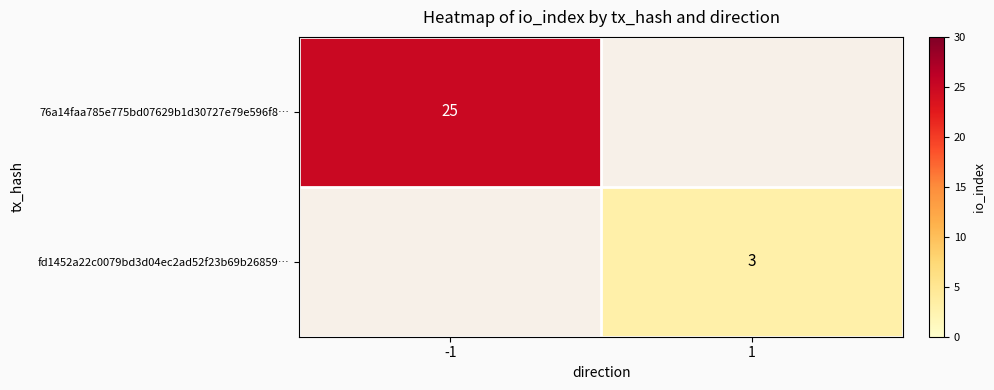

What is the greatest value displayed?

25